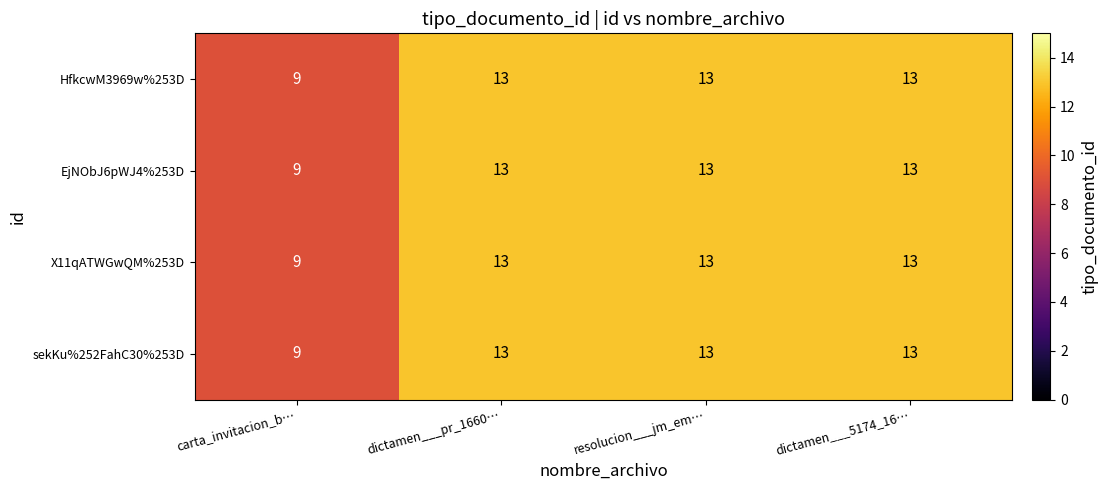

What is the total value across all series at dictamen___5174_16…?

52